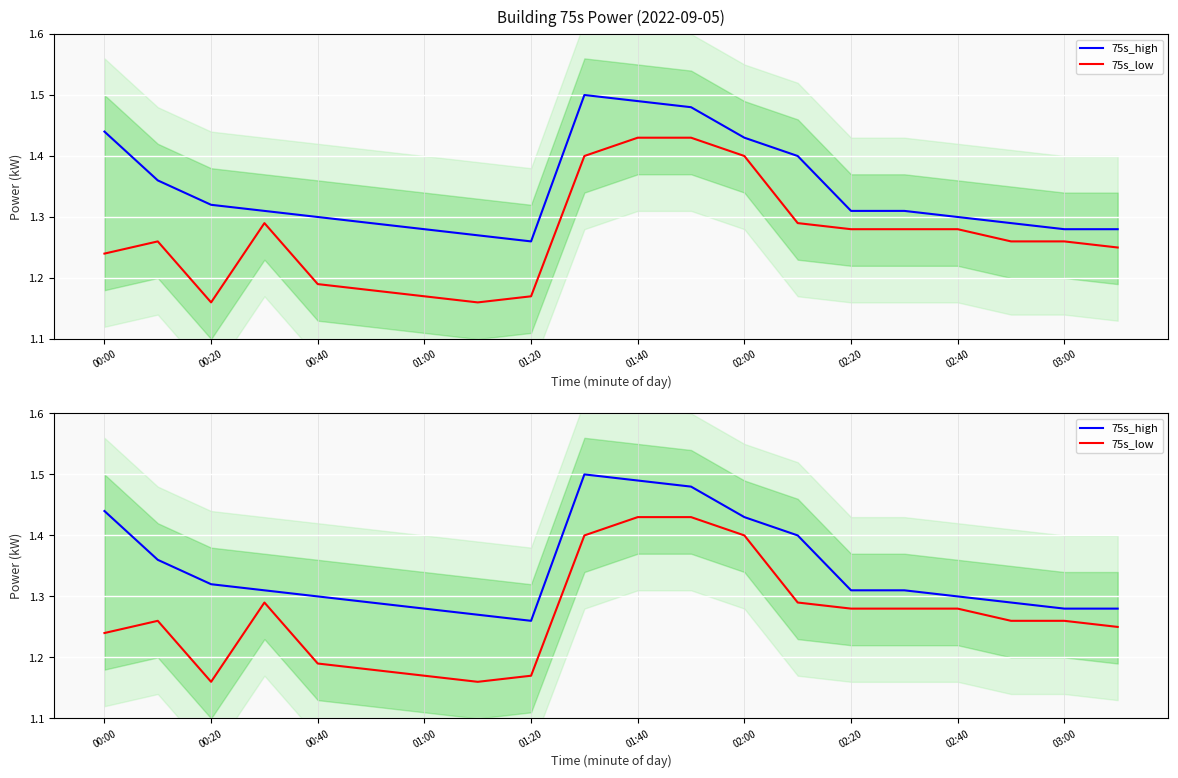

At 00:20, list the series in order from largest to smallest.

75s_high, 75s_low